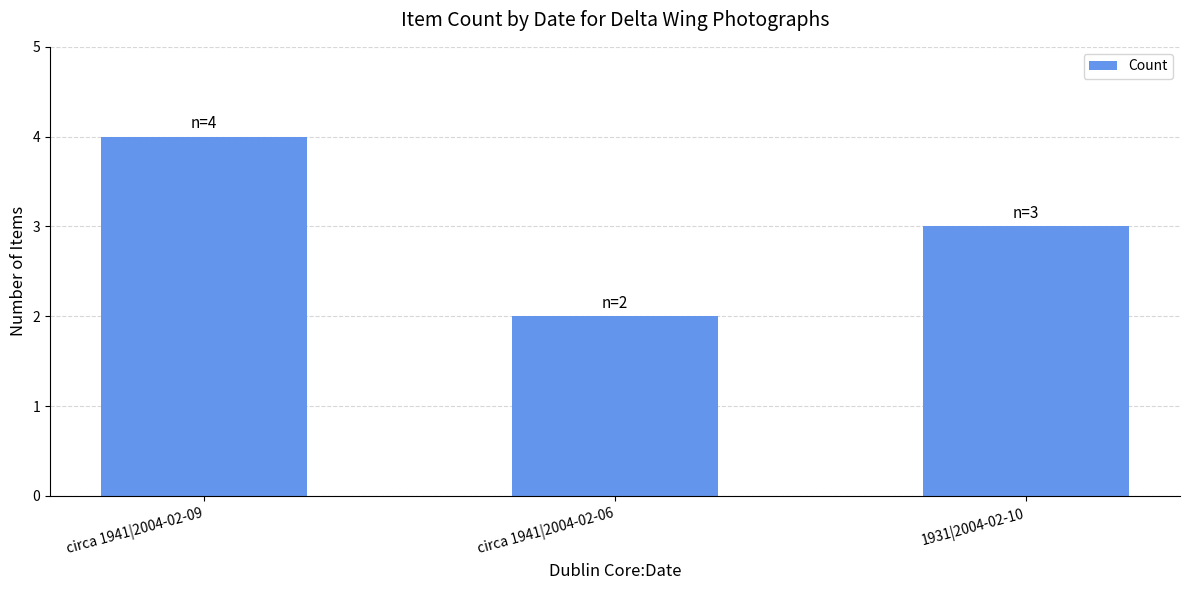

What is the label of the 1st bar from the left?

circa 1941|2004-02-09